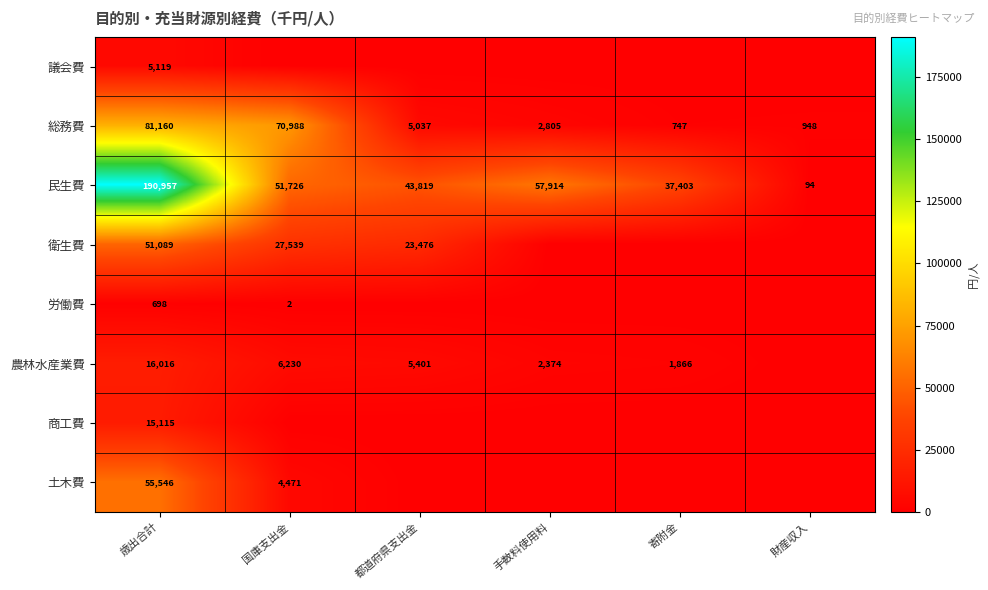

The 民生費 series shows 308118 at 歳出合計. True or false?

False